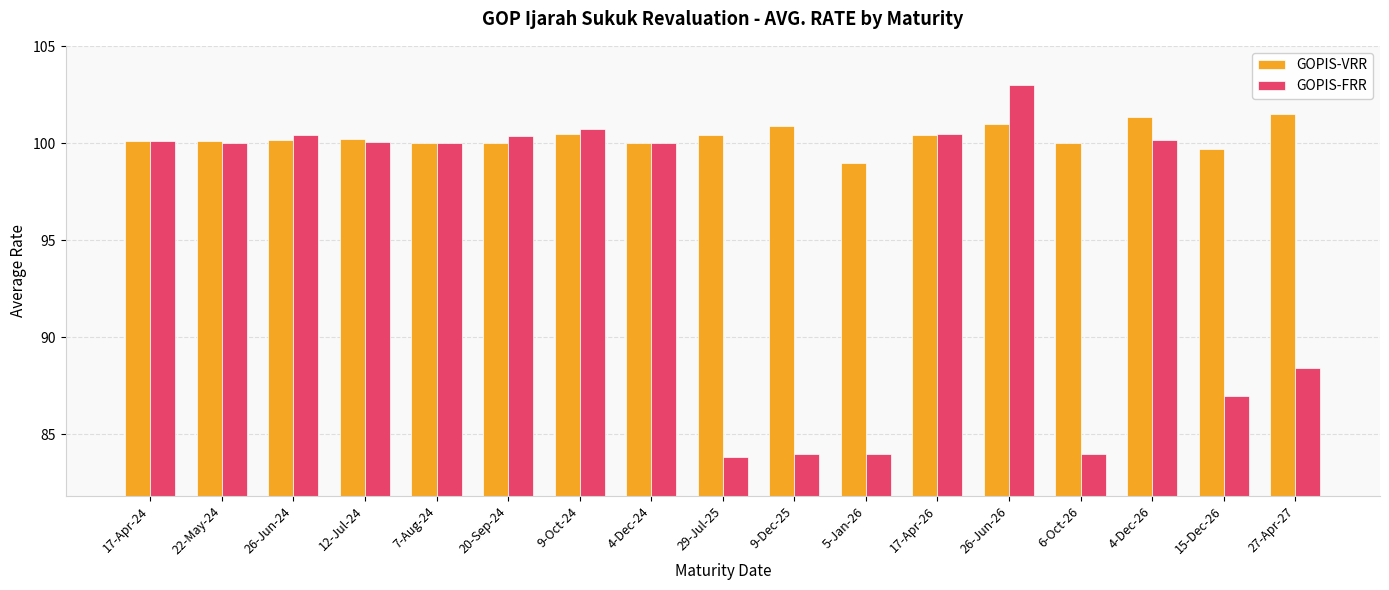

At 27-Apr-27, list the series in order from largest to smallest.

GOPIS-VRR, GOPIS-FRR